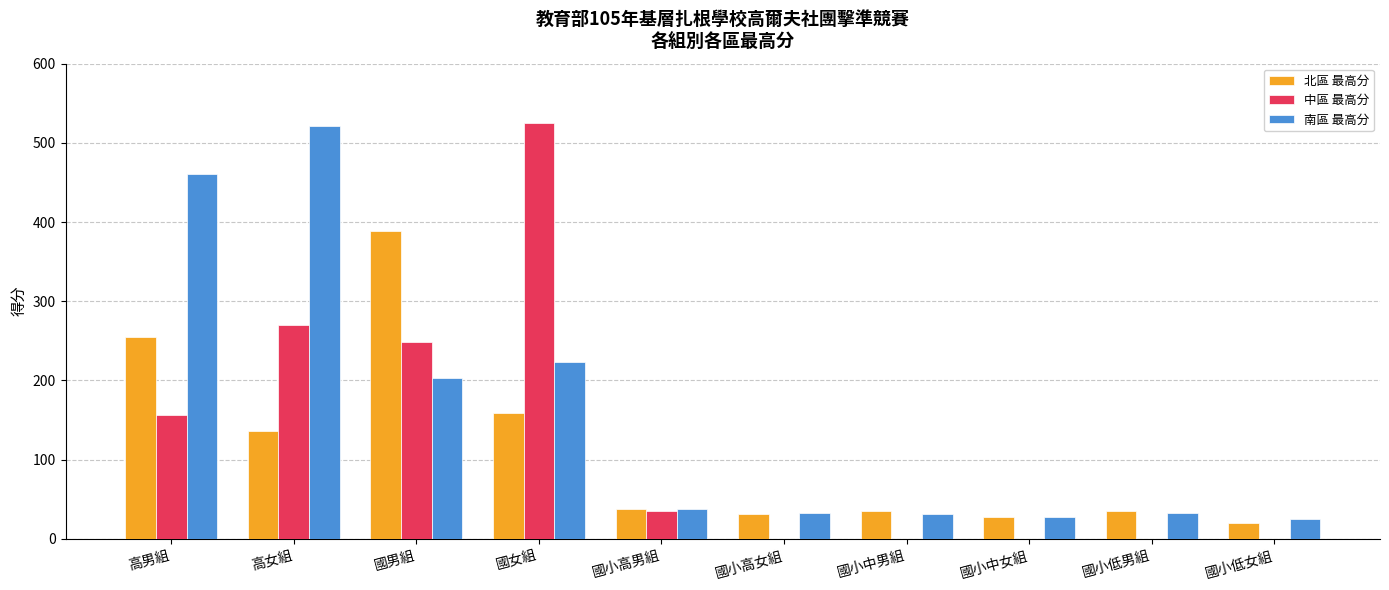

What is the total value across all series at 國小高男組?

109